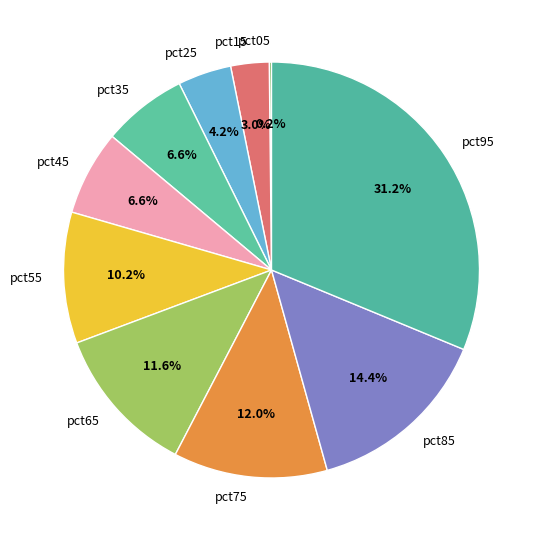

True or false: pct55 accounts for 18% of the total.

False